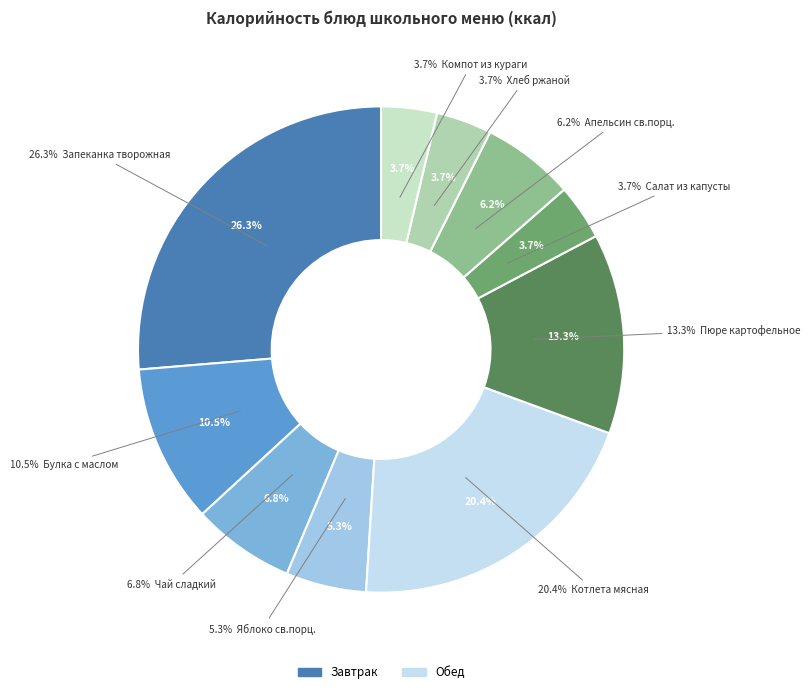

To the nearest percent, what is the difference between the largest and smallest slice percentages?

23%